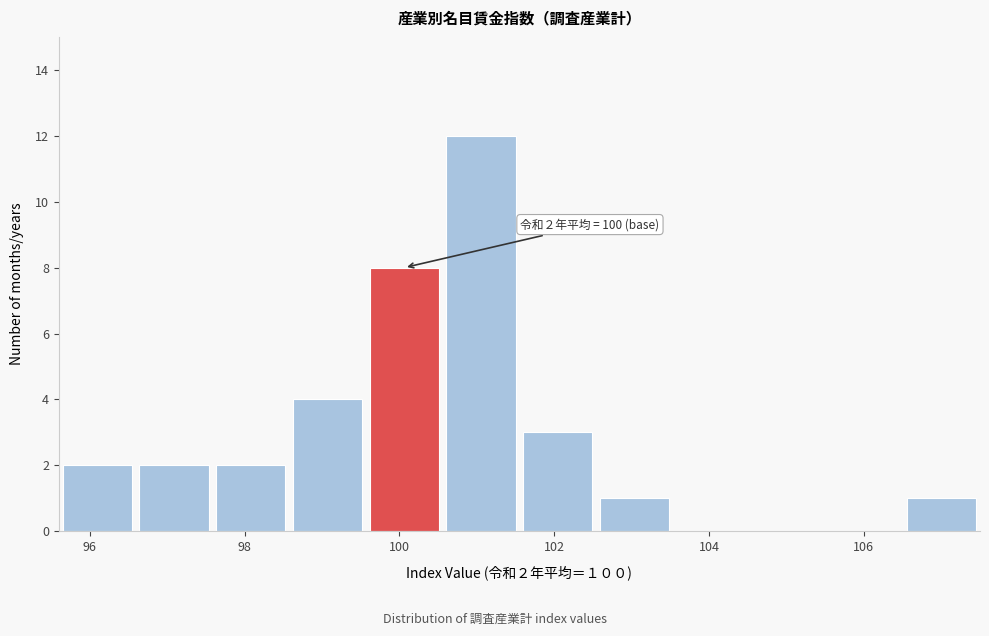

Over which range of the x-axis is the bar tallest?

100.6 to 101.6